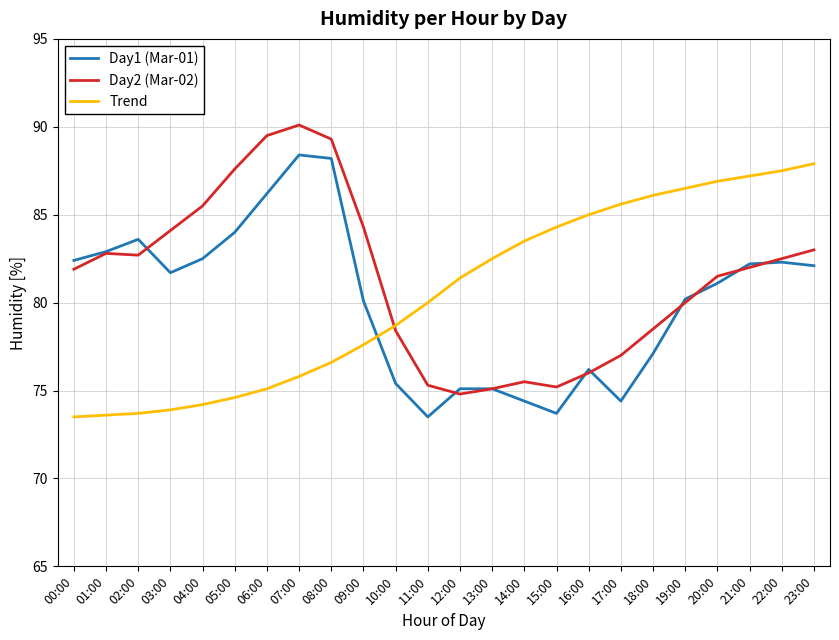

Which series changed the most between 06:00 and 10:00?

Day2 (Mar-02)